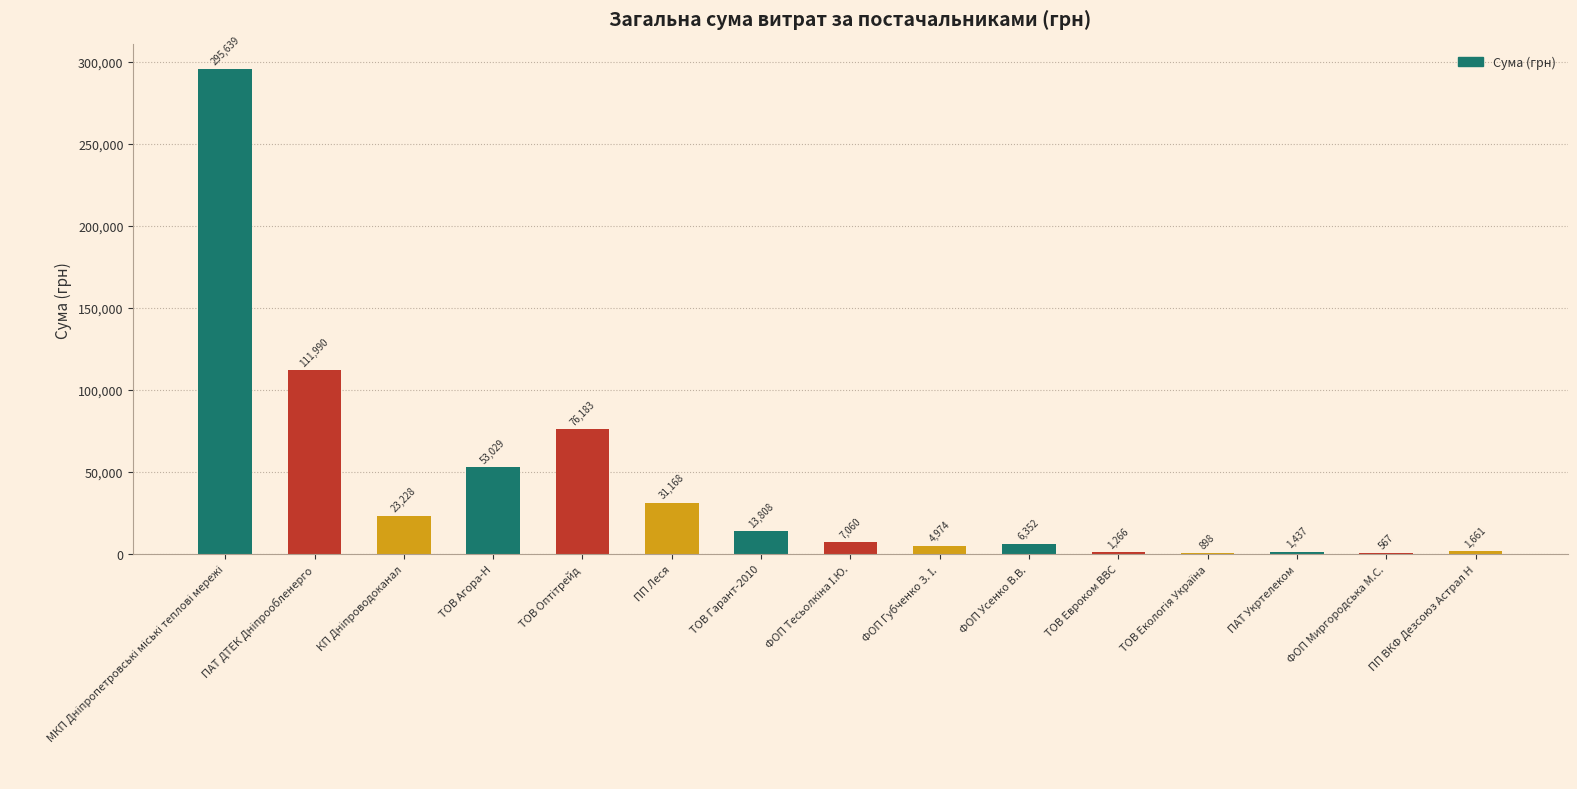

Approximately how many times larger is the value at ФОП Усенко В.В. compared to ПП ВКФ Дезсоюз Астрал Н?

3.8